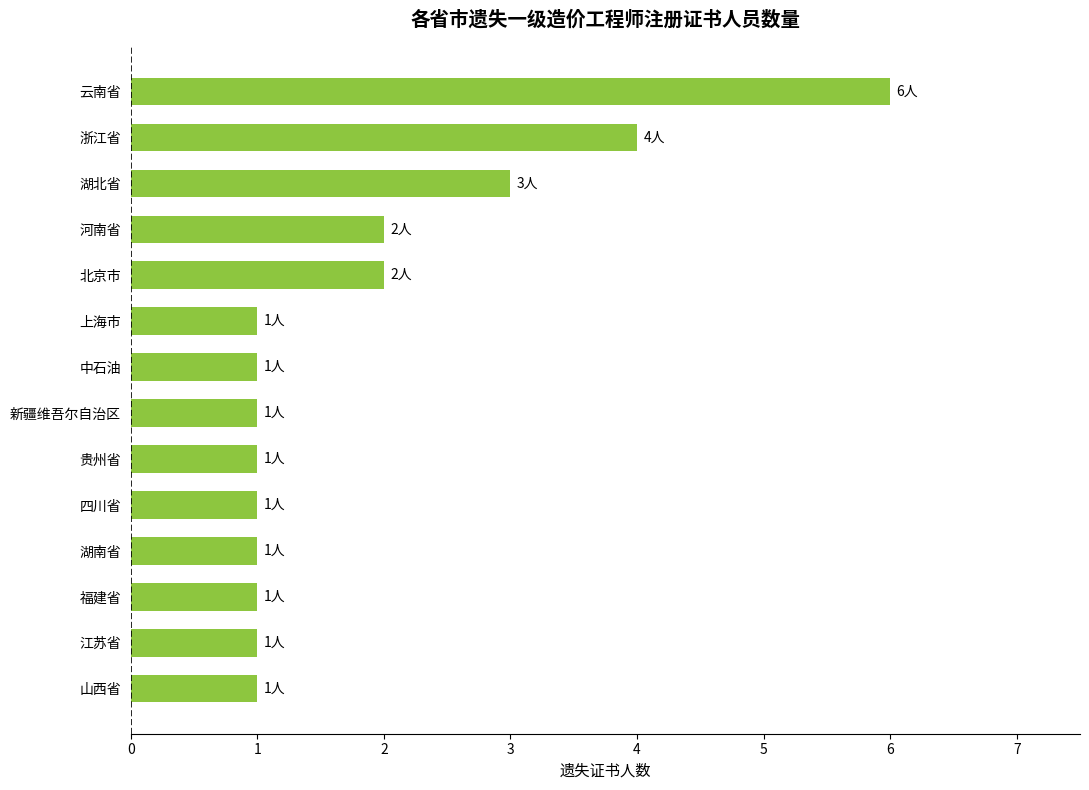

What is the sum of all values?

26